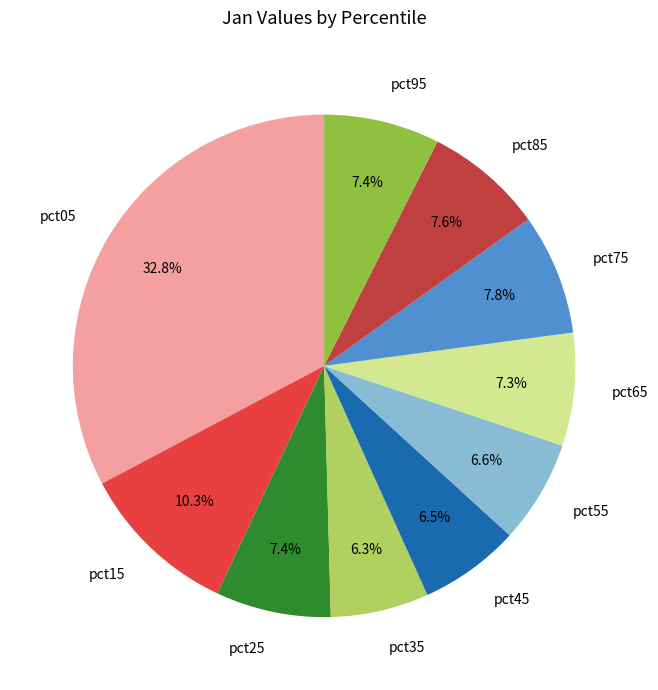

How many slices are in this pie chart?

10